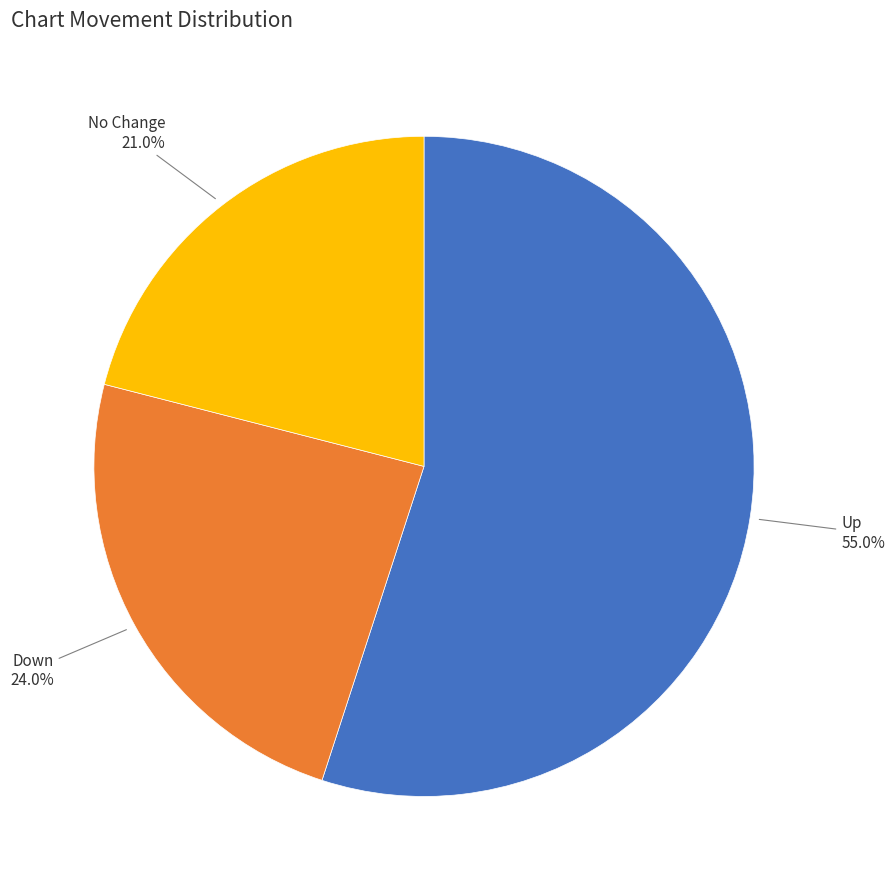

Do Down and Up together represent more than half of the pie?

Yes